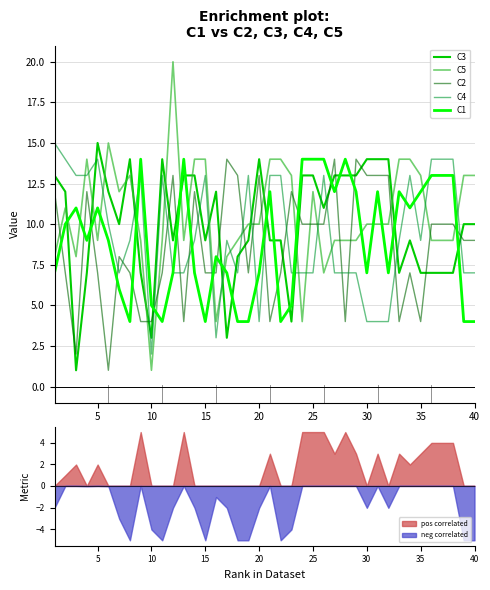

True or false: C5 and C2 intersect in this chart.

True